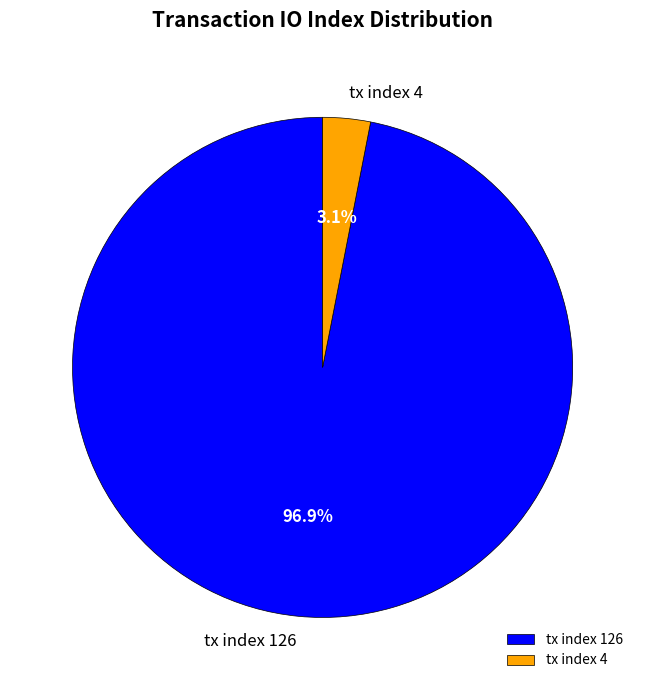

Does tx index 126 account for over 50% of the chart?

Yes